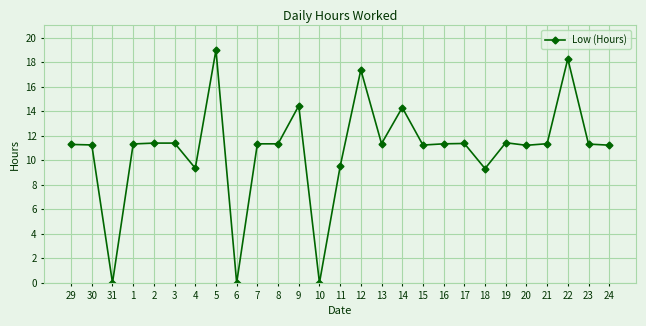

What position from the right is 2?

23